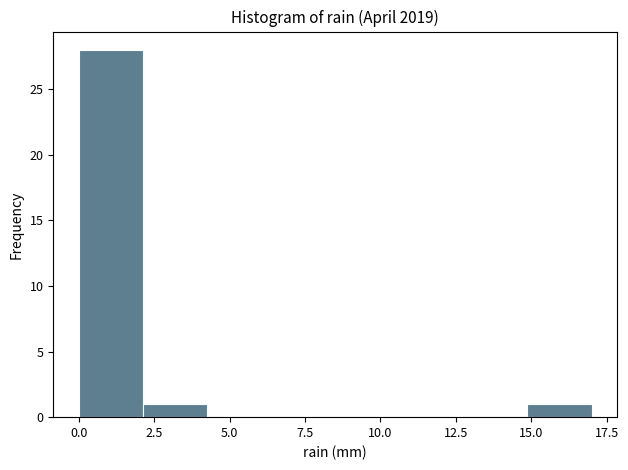

How tall is the bar that spans 0.0 to 2.0 on the x-axis? Neither the bar edges nor the heights are printed on the chart, so give them approximately, as read against the axes.

28